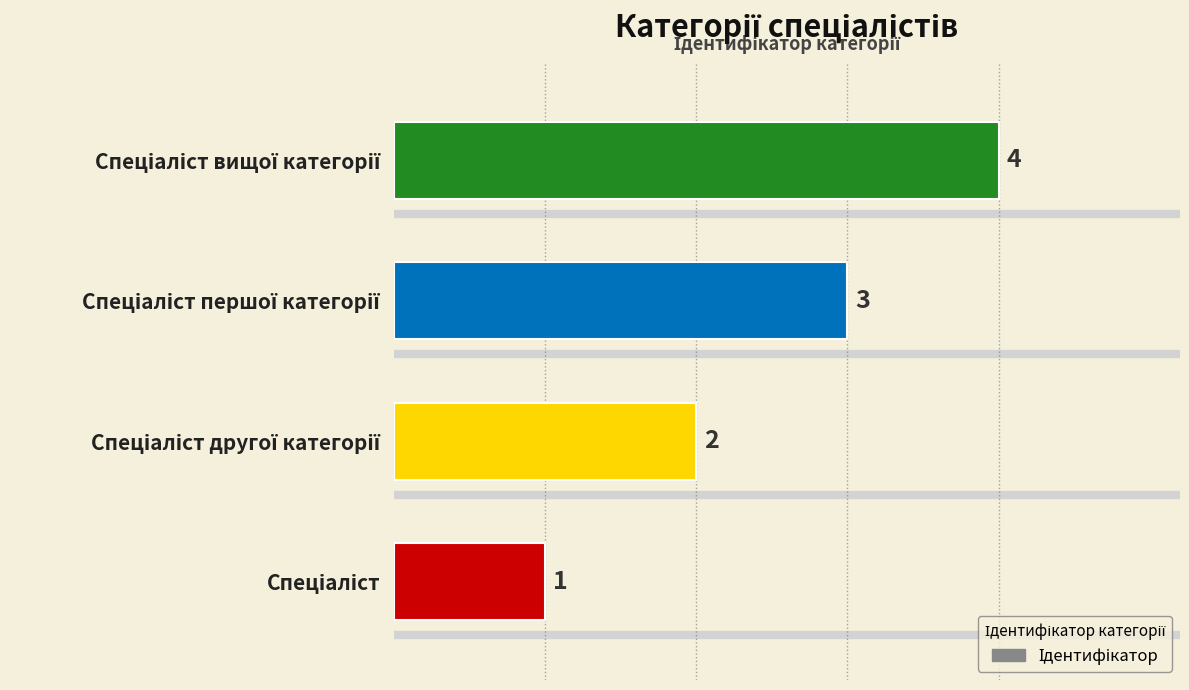

What is the minimum value shown in the chart?

1